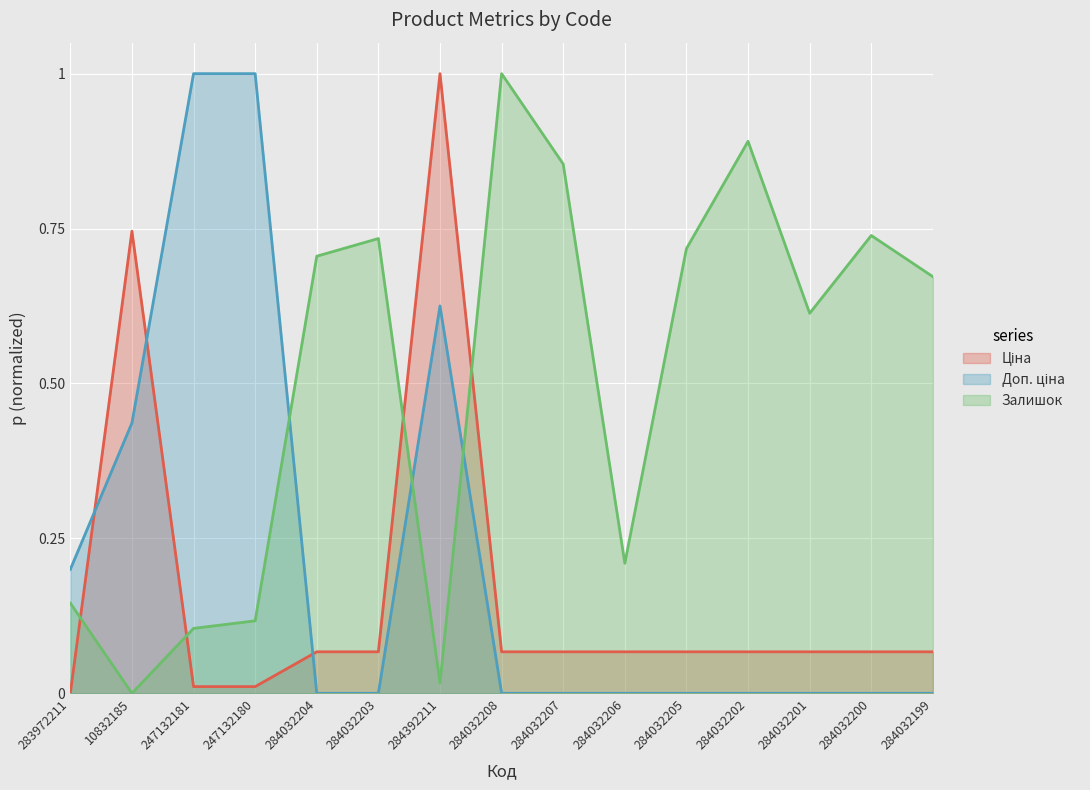

Reading left to right, transcribe all the data shown in this chart.

Ціна: 0.0	0.7	0.0	0.0	0.1	0.1	1.0	0.1	0.1	0.1	0.1	0.1	0.1	0.1	0.1
Доп. ціна: 0.2	0.4	1.0	1.0	0.0	0.0	0.6	0.0	0.0	0.0	0.0	0.0	0.0	0.0	0.0
Залишок: 0.1	0.0	0.1	0.1	0.7	0.7	0.0	1.0	0.9	0.2	0.7	0.9	0.6	0.7	0.7